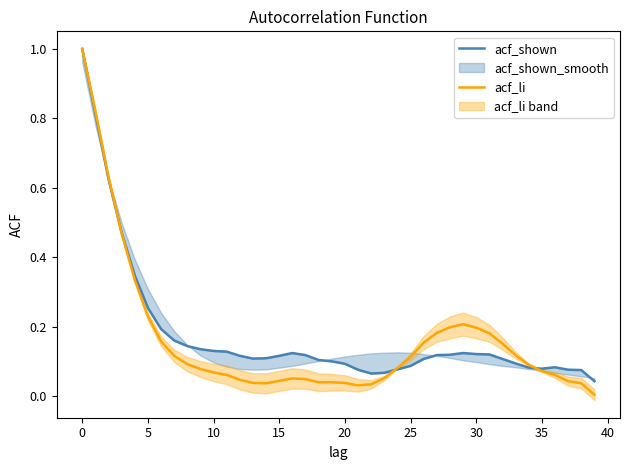

What are all the series names shown in the legend?

acf_shown, acf_li